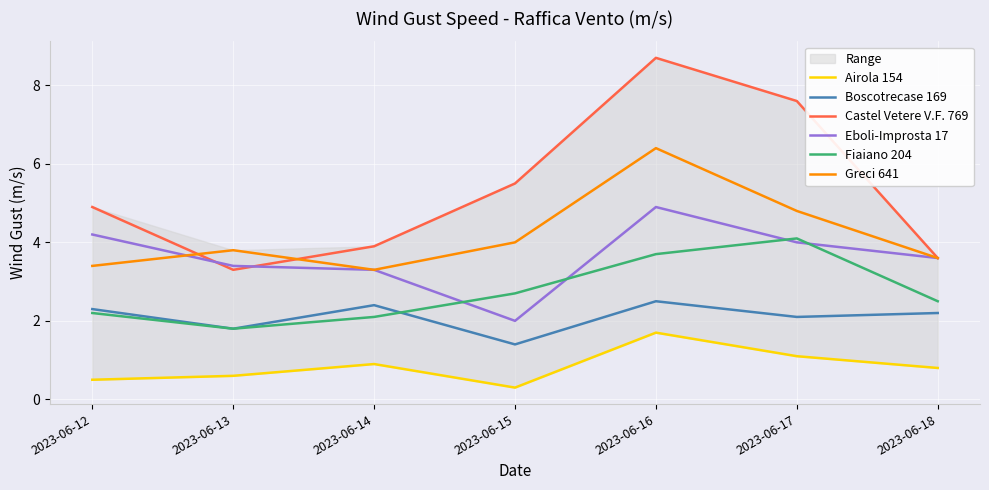

At 2023-06-17, list the series in order from smallest to largest.

Airola 154, Boscotrecase 169, Eboli-Improsta 17, Fiaiano 204, Greci 641, Castel Vetere V.F. 769